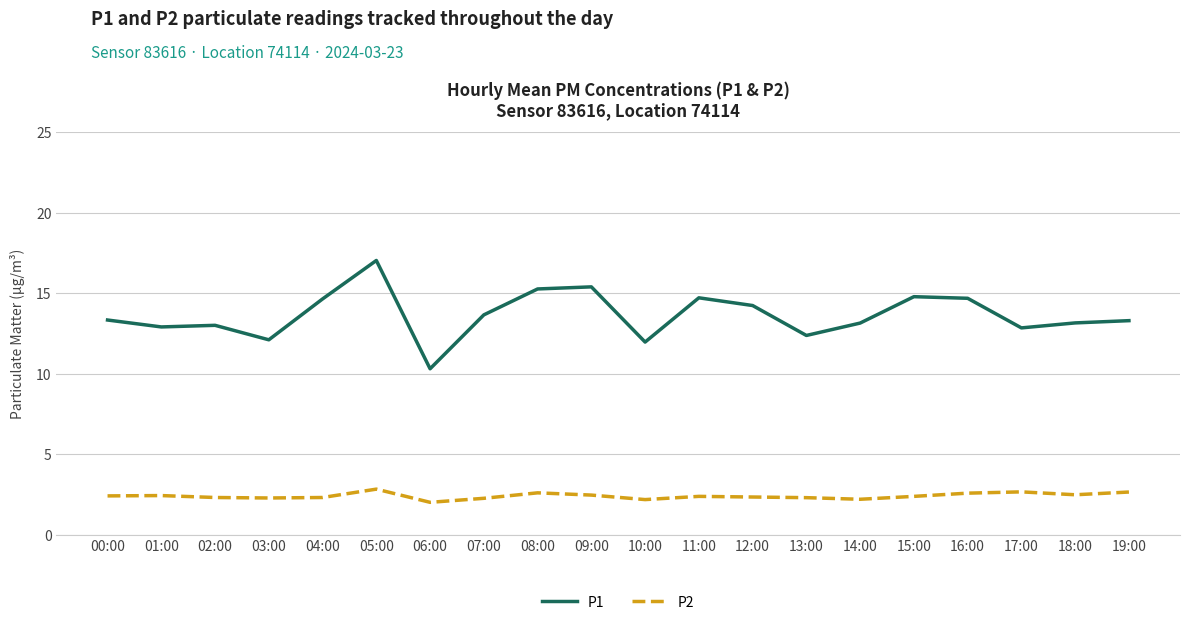

Which series has the widest spread of values?

P1